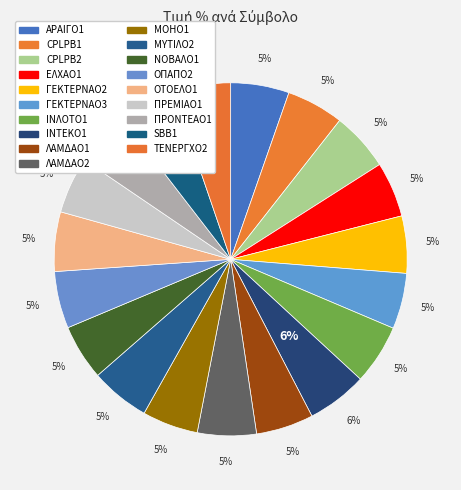

Count the number of slices in the pie.

19